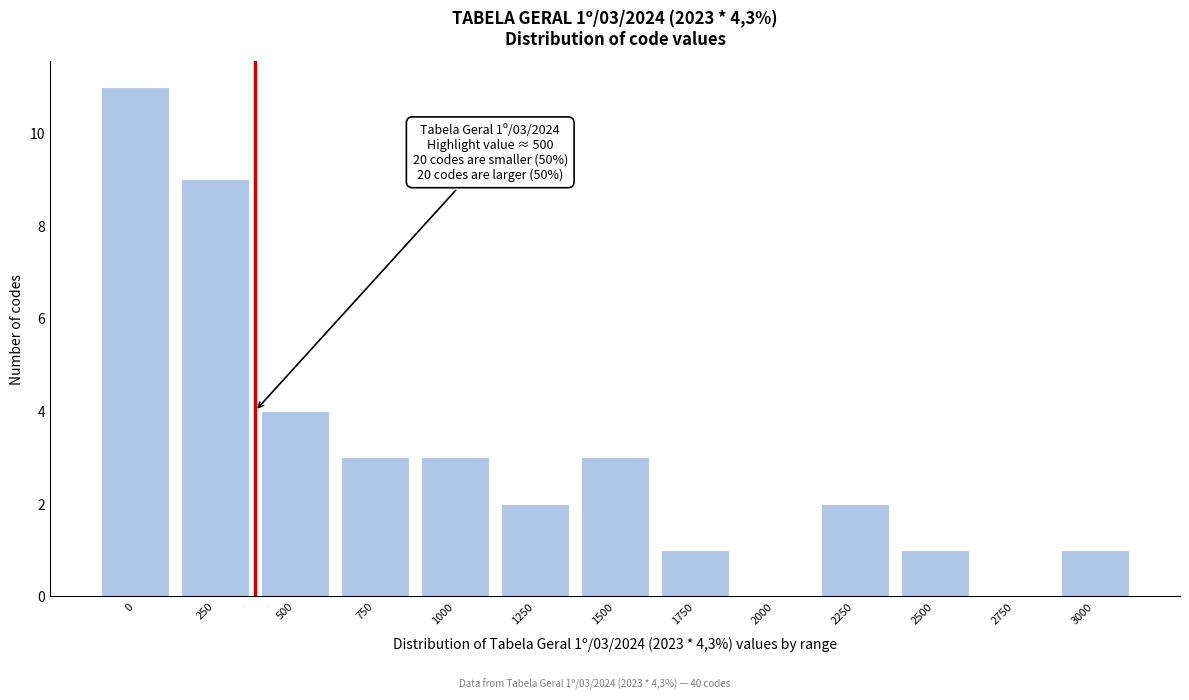

Reading left to right, list all the values displayed in this chart.

0=11	250=9	500=4	750=3	1000=3	1250=2	1500=3	1750=1	2000=0	2250=2	2500=1	2750=0	3000=1